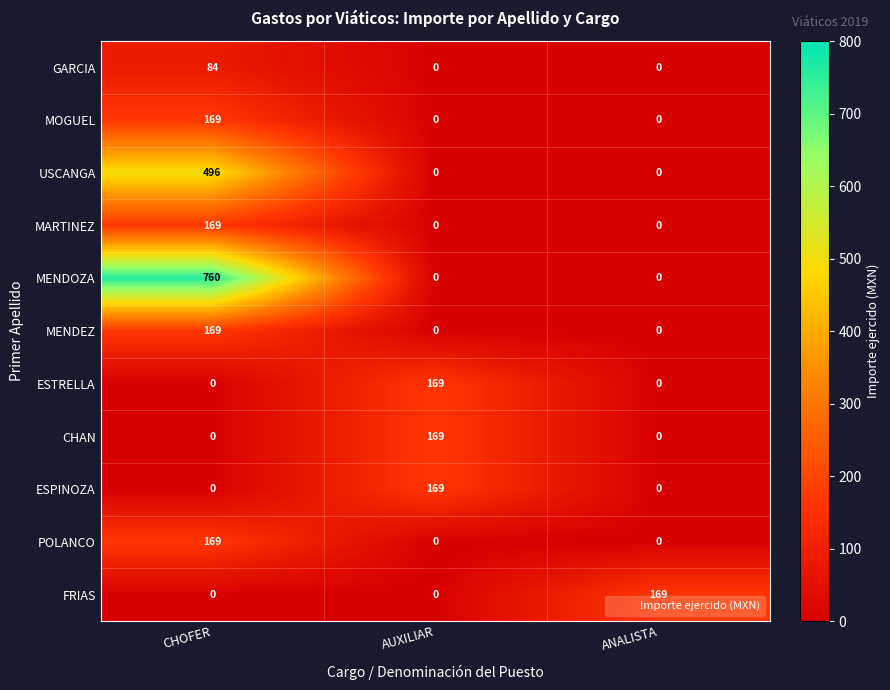

What is the sum of the ESTRELLA values at AUXILIAR and CHOFER?

169